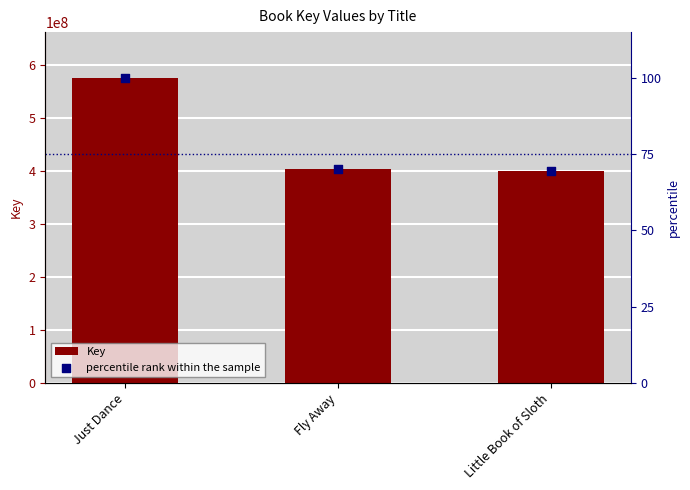

Which series reaches the maximum Y coordinate?

Key